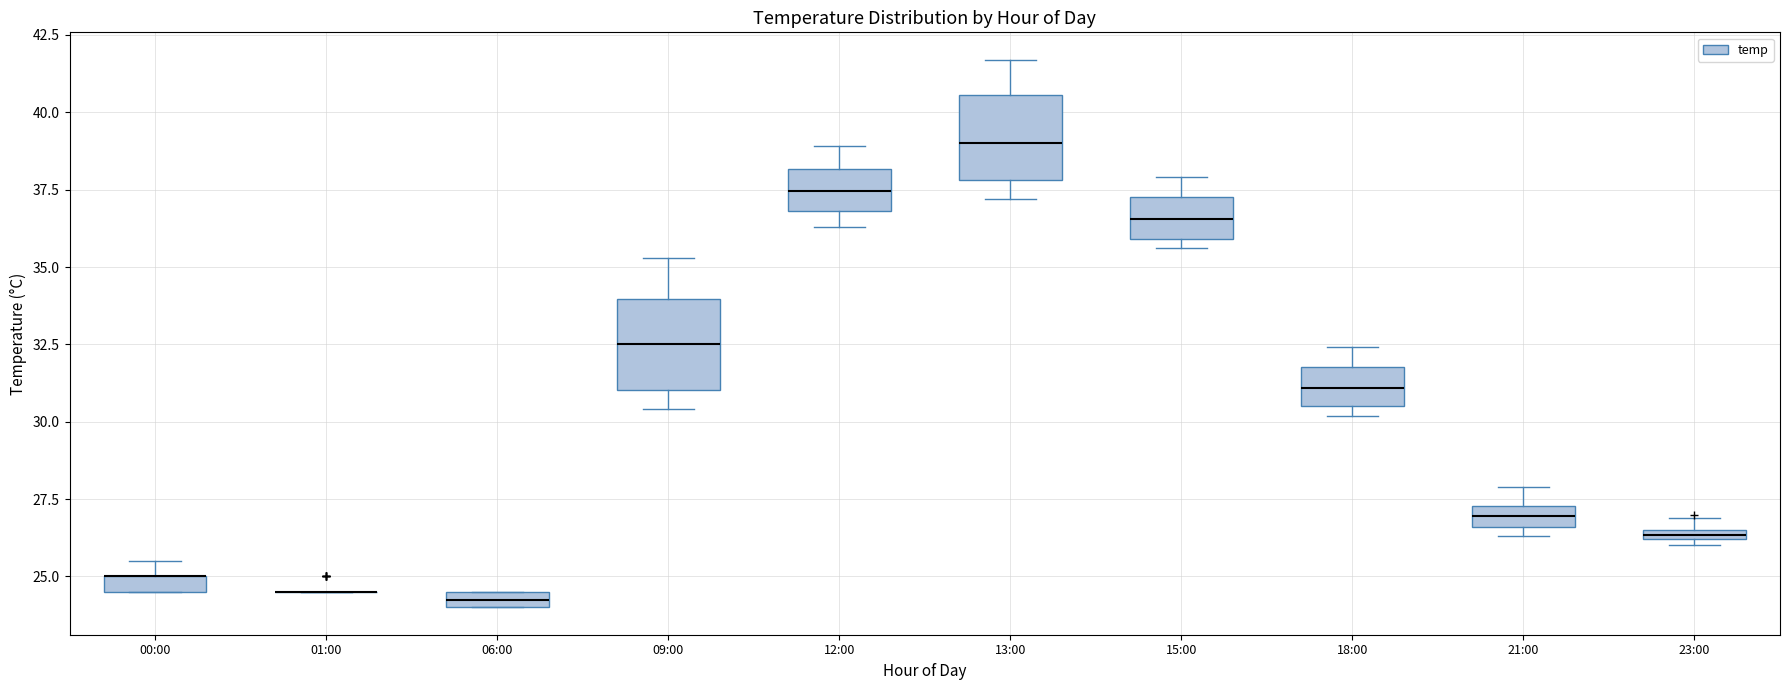

Where is the upper edge of the box for 18:00 on the y-axis? The values are not printed on the chart, so give them approximately, as read against the axis.

32.0